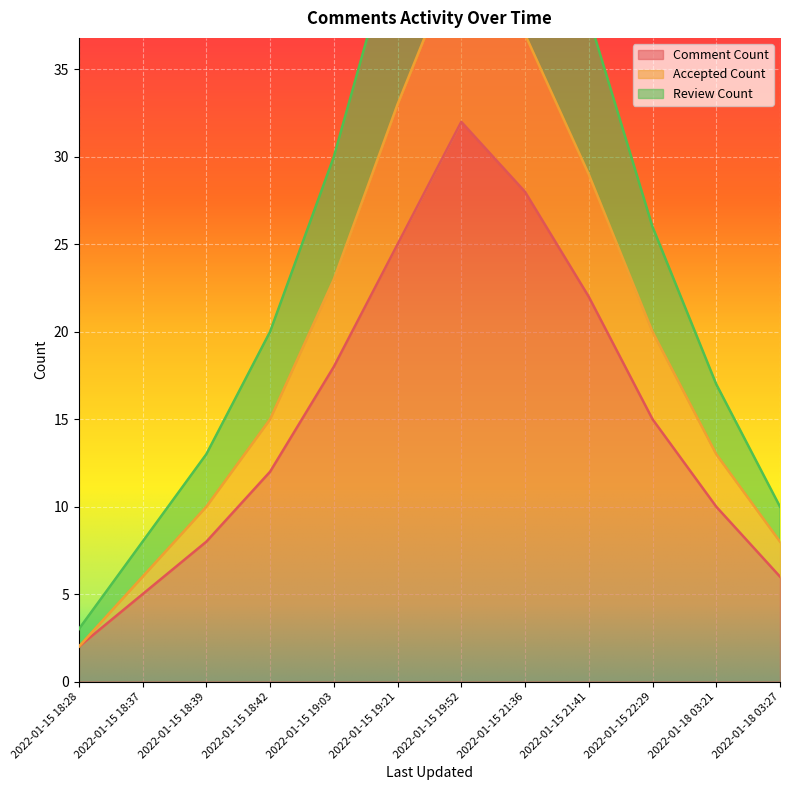

What are all the series names shown in the legend?

Comment Count, Accepted Count, Review Count